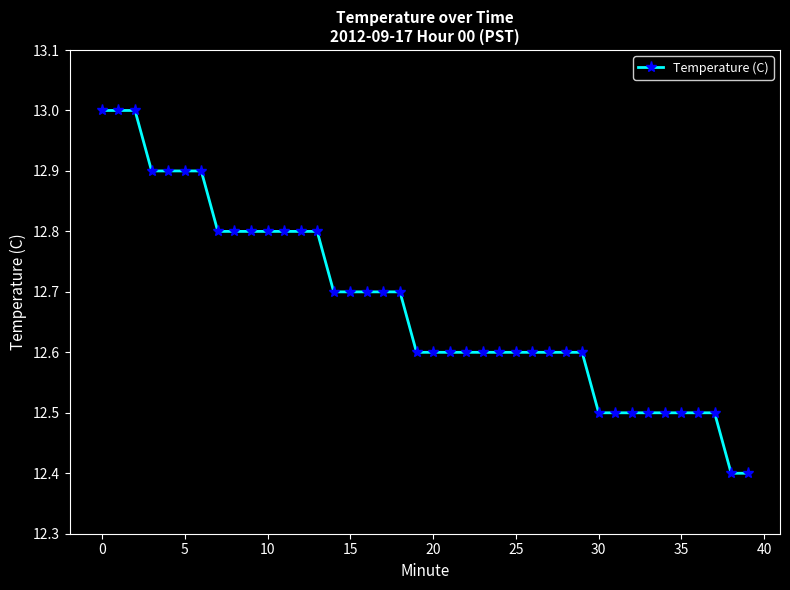

What is the minimum value shown in the chart?

12.4